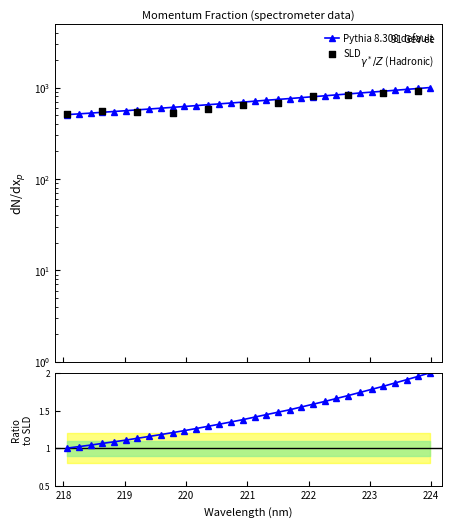

Which has a higher value, 219.589 or 223.9802?

223.9802